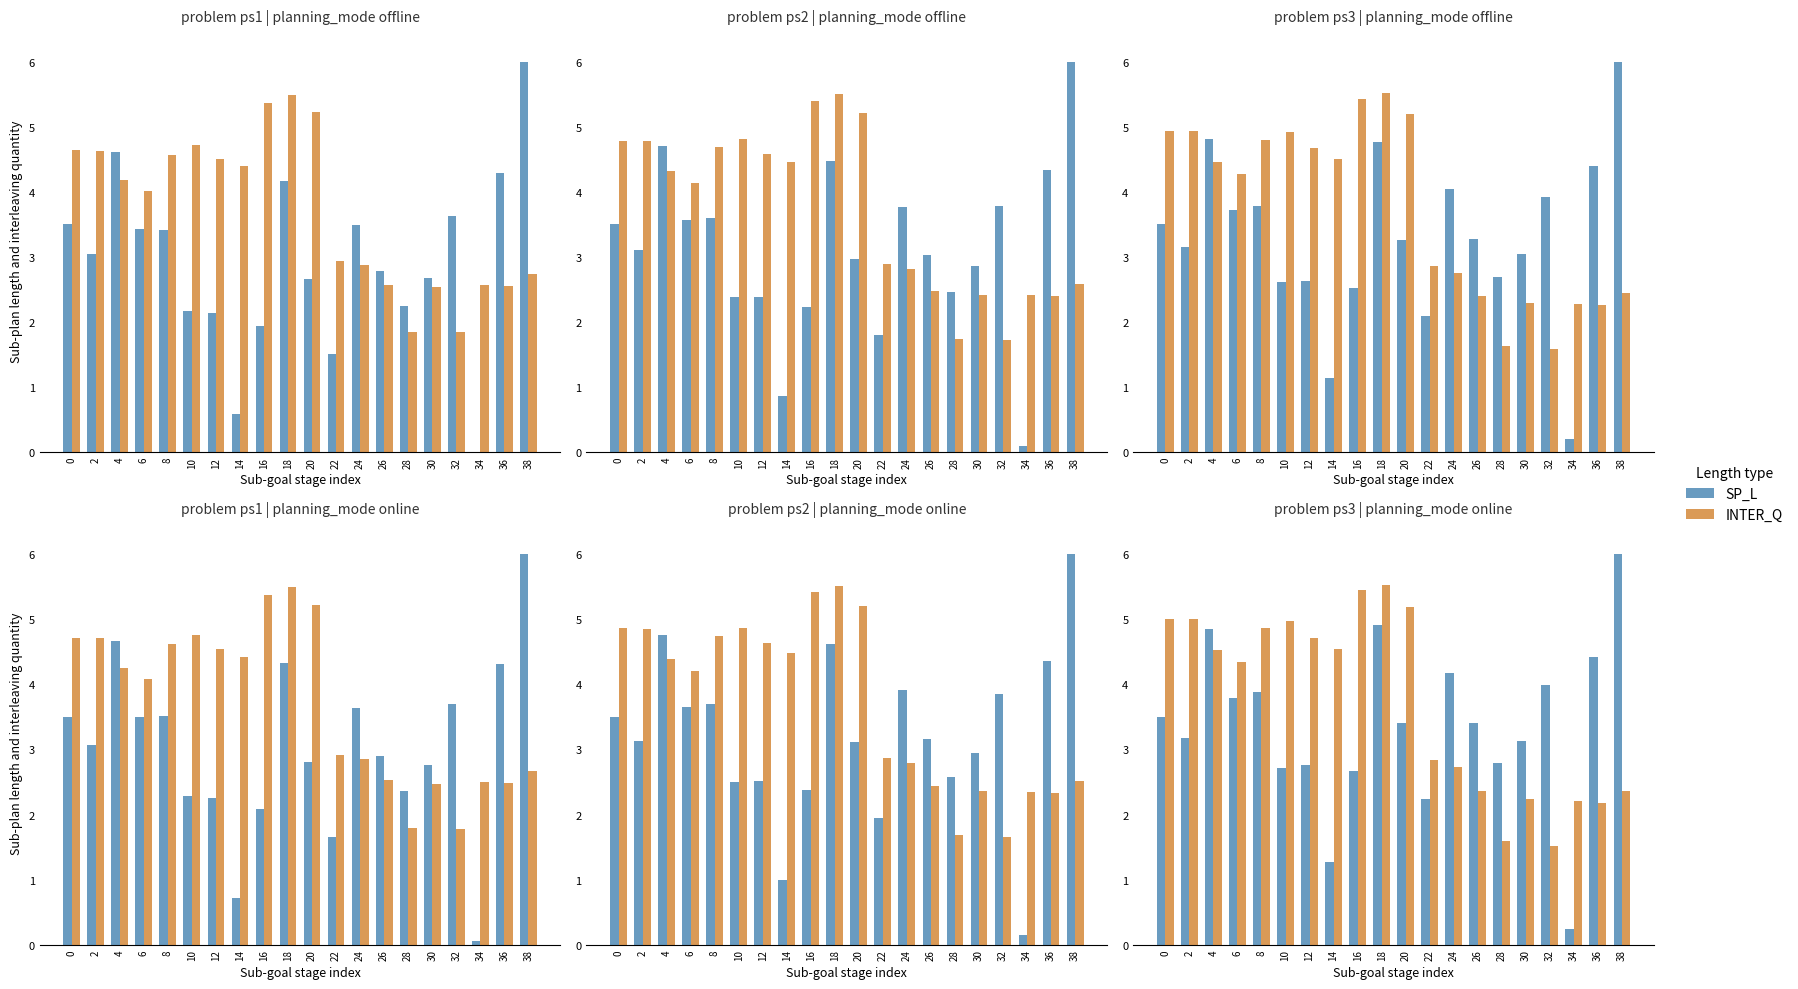

List the labels in order of INTER_Q value, smallest first.

32, 28, 36, 34, 30, 26, 38, 24, 22, 6, 4, 14, 12, 8, 10, 2, 0, 20, 16, 18